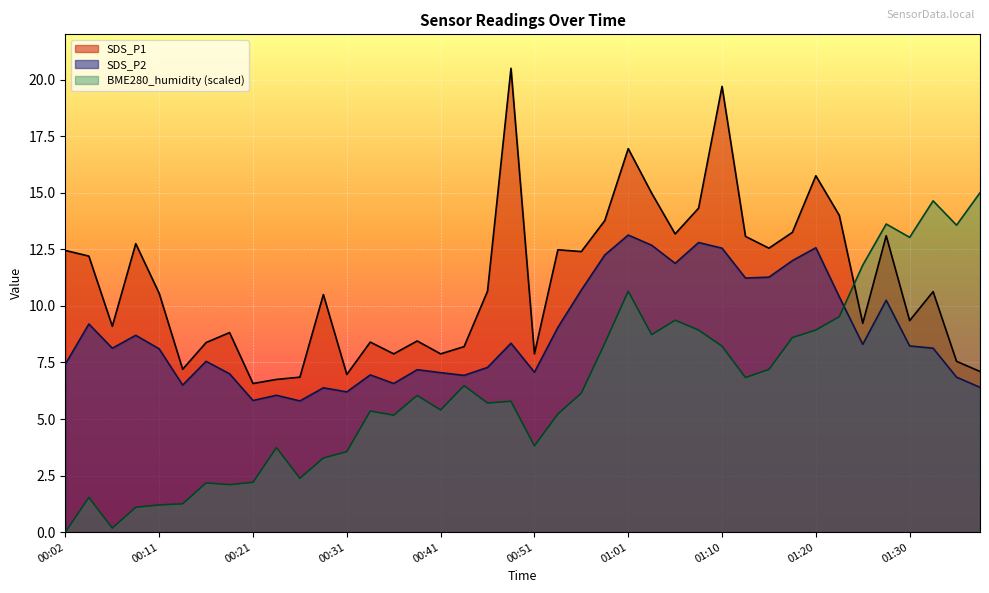

List the series in order of their overall mean, highest first.

SDS_P1, SDS_P2, BME280_humidity (scaled)